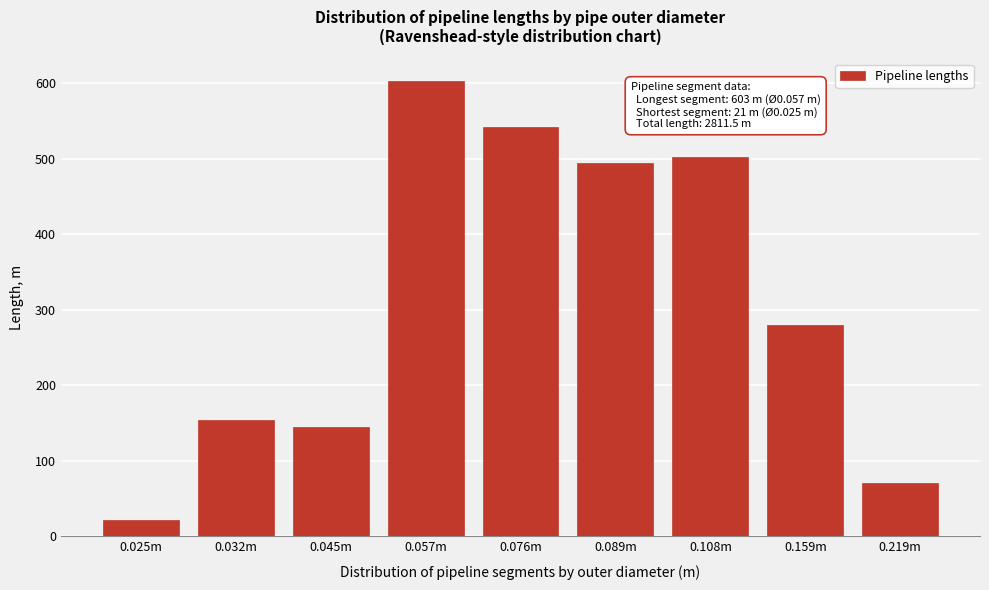

Reading left to right, list all the values displayed in this chart.

0.025m=21.0	0.032m=154.0	0.045m=145.0	0.057m=603.0	0.076m=542.0	0.089m=494.0	0.108m=502.0	0.159m=279.5	0.219m=71.0